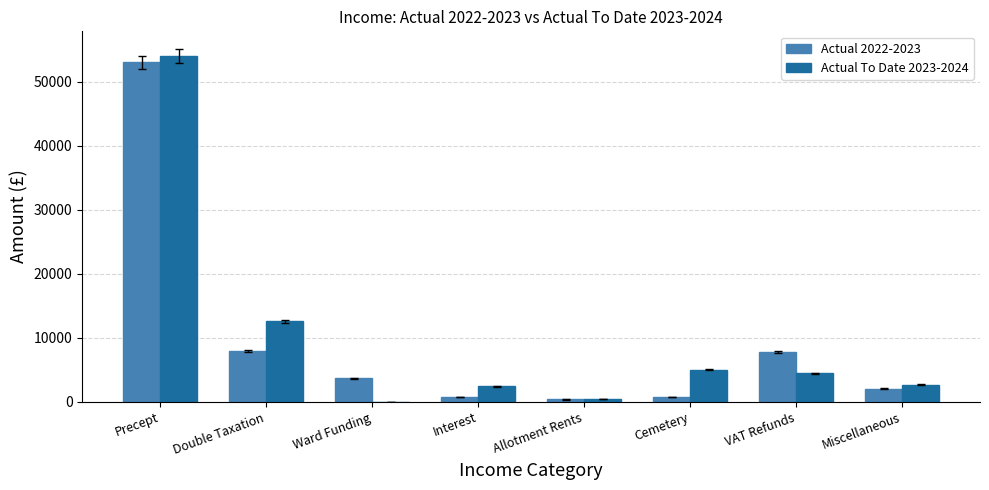

What is the sum of all Actual To Date 2023-2024 values?

81540.7